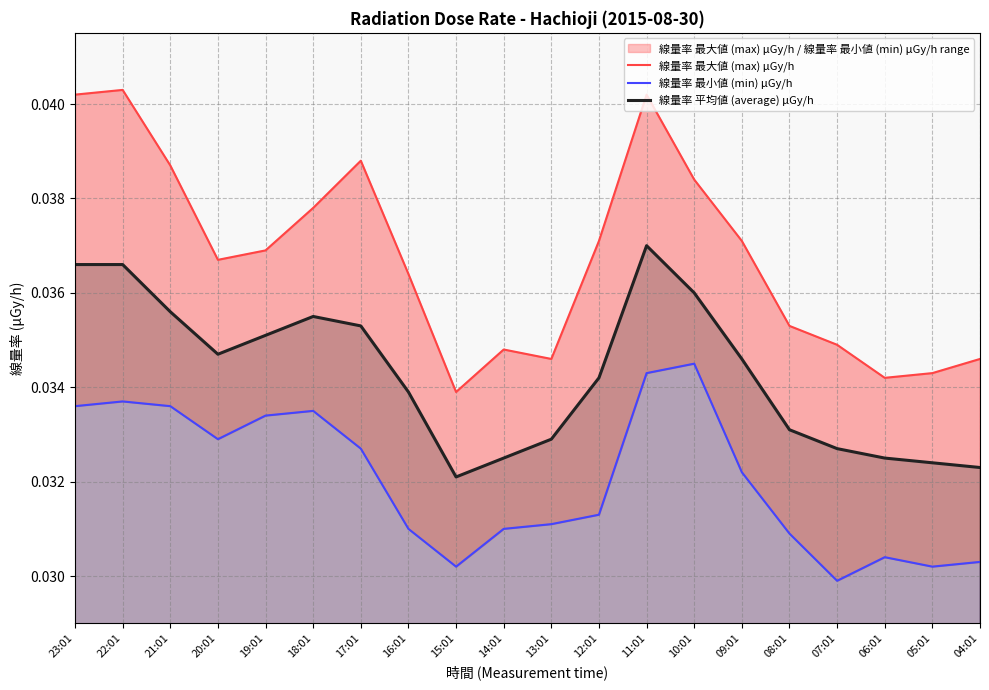

What is the sum of all 線量率 平均値 (average) μGy/h values?

0.7